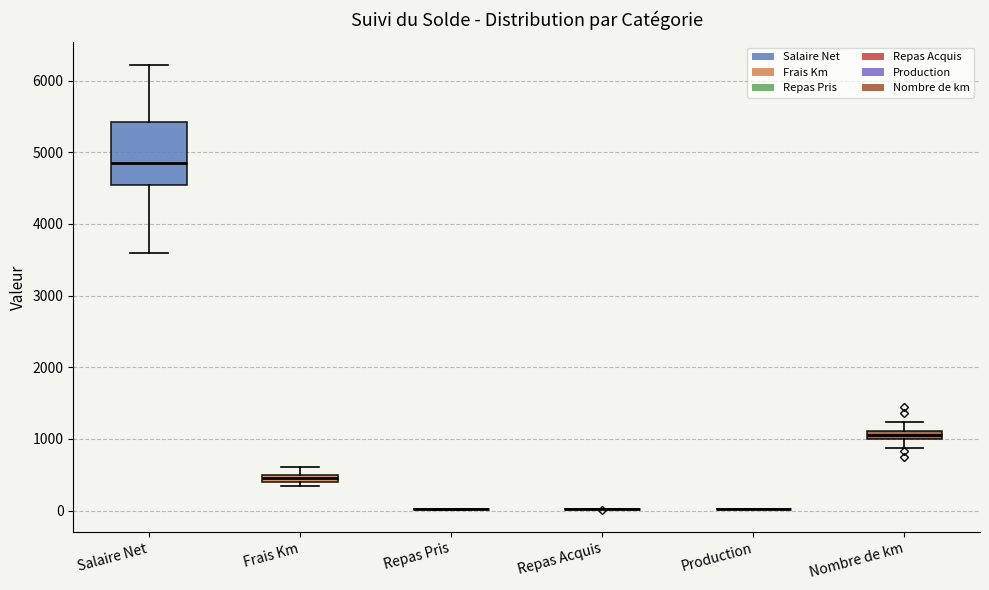

Comparing the boxes themselves (not the whiskers), which one is the tallest?

Salaire Net